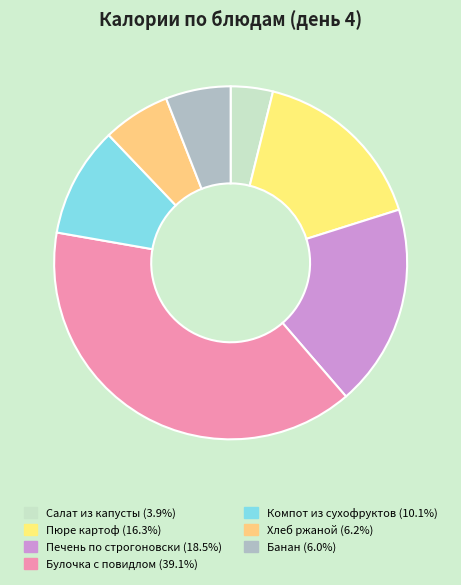

What is the change in value from Печень по строгоновски to Булочка с повидлом?

+225.5